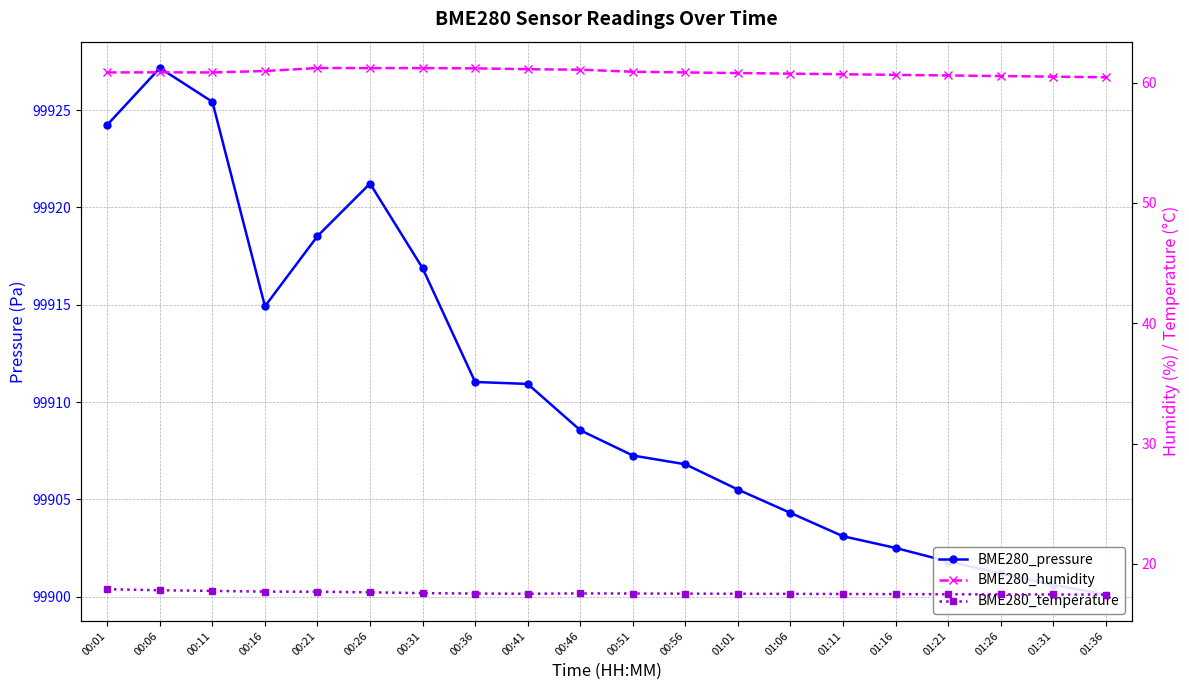

Which series has the widest spread of values?

BME280_pressure